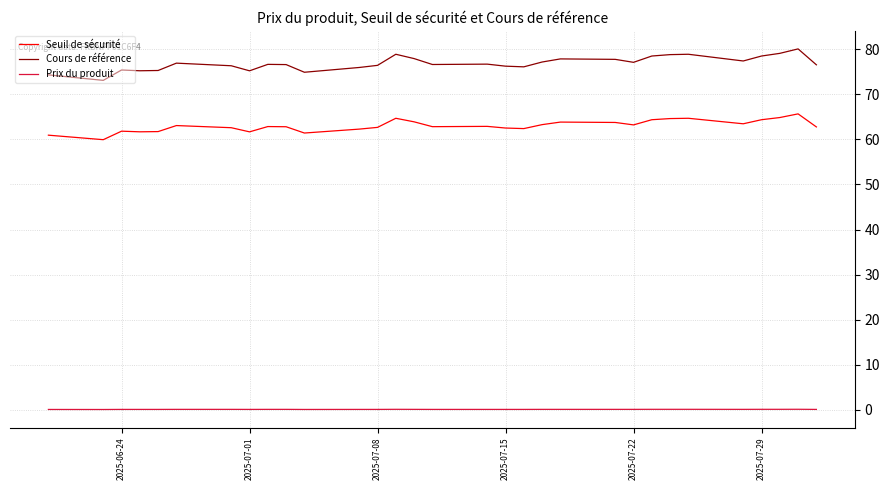

Does the chart display data point markers on the line(s)?

No